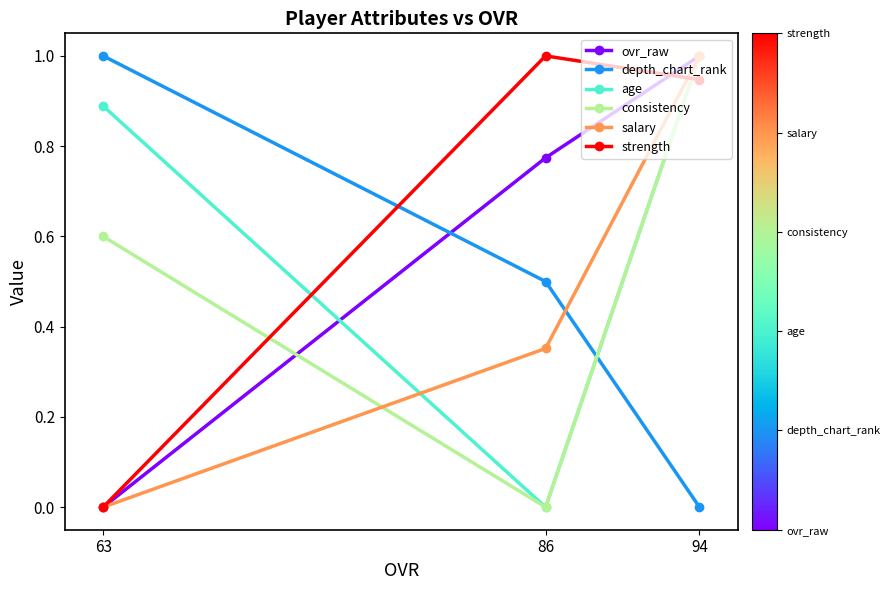

What is the value of the consistency point at the 1st from the left?

0.6